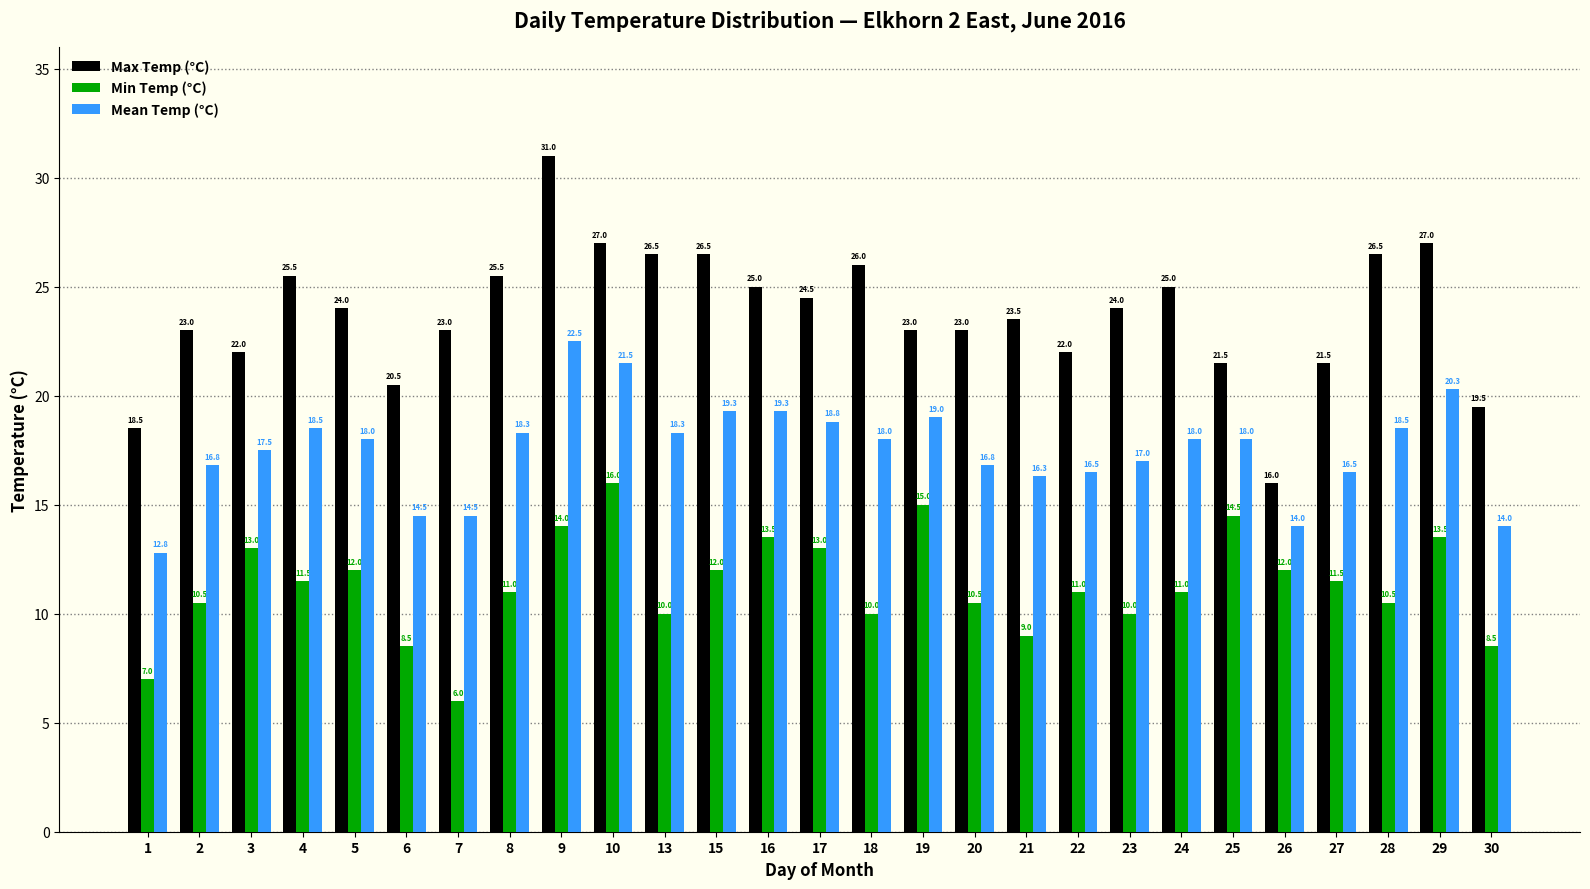

Reading left to right, extract all data points from this chart.

Max Temp (°C): 1=18.5	2=23.0	3=22.0	4=25.5	5=24.0	6=20.5	7=23.0	8=25.5	9=31.0	10=27.0	13=26.5	15=26.5	16=25.0	17=24.5	18=26.0	19=23.0	20=23.0	21=23.5	22=22.0	23=24.0	24=25.0	25=21.5	26=16.0	27=21.5	28=26.5	29=27.0	30=19.5
Min Temp (°C): 1=7.0	2=10.5	3=13.0	4=11.5	5=12.0	6=8.5	7=6.0	8=11.0	9=14.0	10=16.0	13=10.0	15=12.0	16=13.5	17=13.0	18=10.0	19=15.0	20=10.5	21=9.0	22=11.0	23=10.0	24=11.0	25=14.5	26=12.0	27=11.5	28=10.5	29=13.5	30=8.5
Mean Temp (°C): 1=12.8	2=16.8	3=17.5	4=18.5	5=18.0	6=14.5	7=14.5	8=18.3	9=22.5	10=21.5	13=18.3	15=19.3	16=19.3	17=18.8	18=18.0	19=19.0	20=16.8	21=16.3	22=16.5	23=17.0	24=18.0	25=18.0	26=14.0	27=16.5	28=18.5	29=20.3	30=14.0